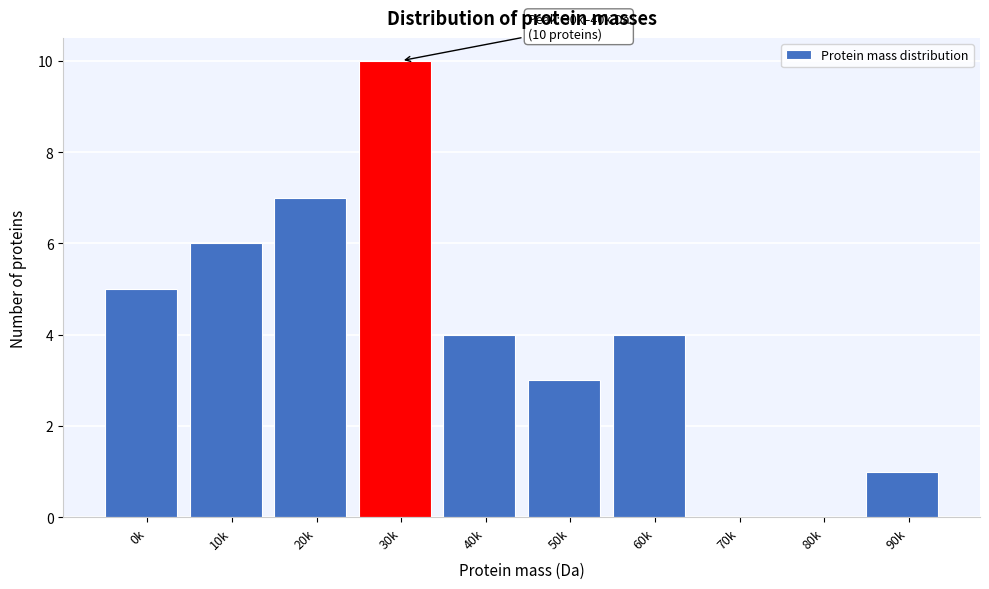

Reading left to right, extract all data points from this chart.

0k=5	10k=6	20k=7	30k=10	40k=4	50k=3	60k=4	70k=0	80k=0	90k=1